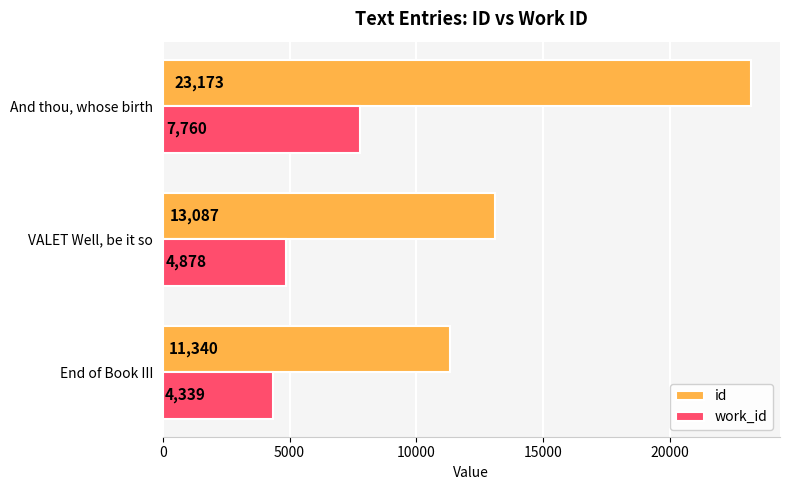

At how many categories does at least one series exceed 4969?

3